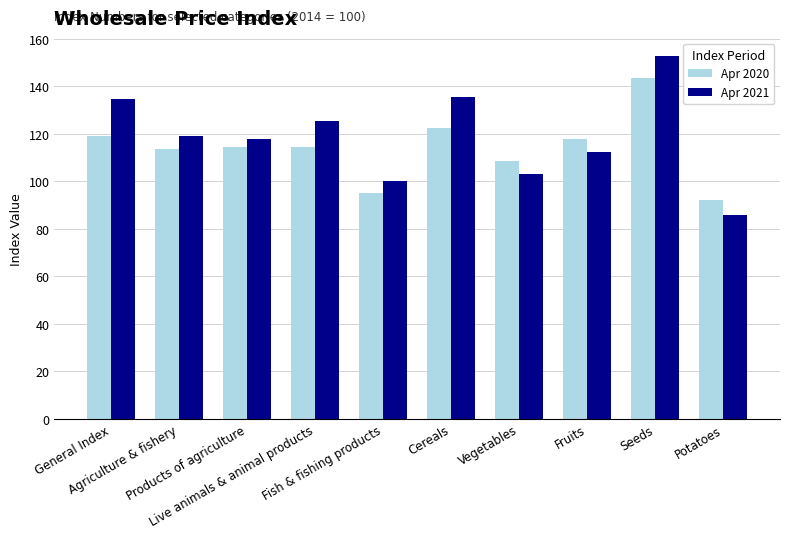

Rank the series by their maximum value, from lowest to highest.

Apr 2020, Apr 2021